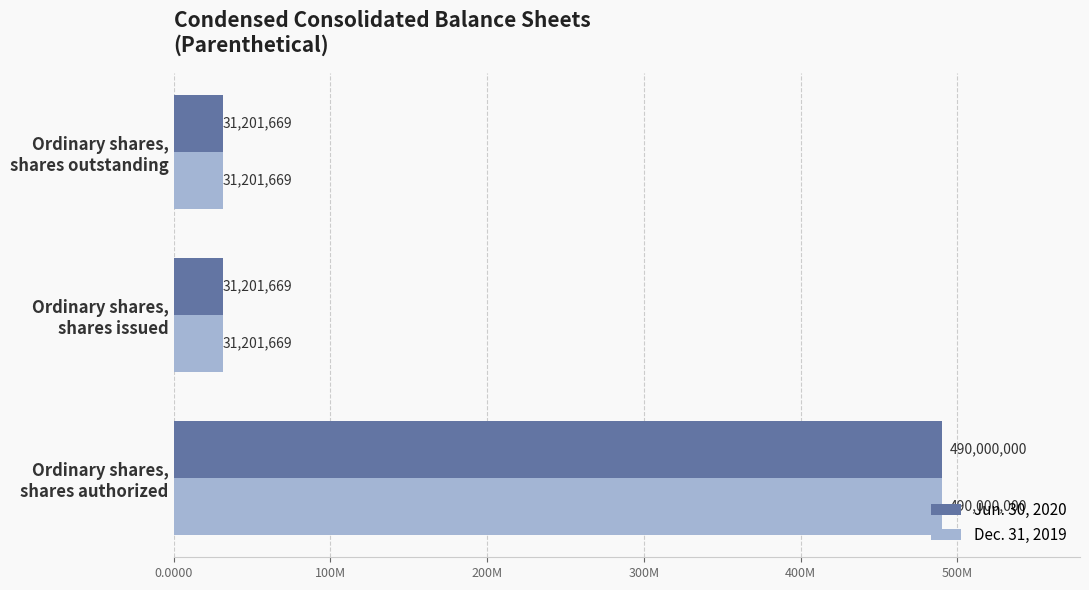

What is the minimum value for Jun. 30, 2020?

31201669